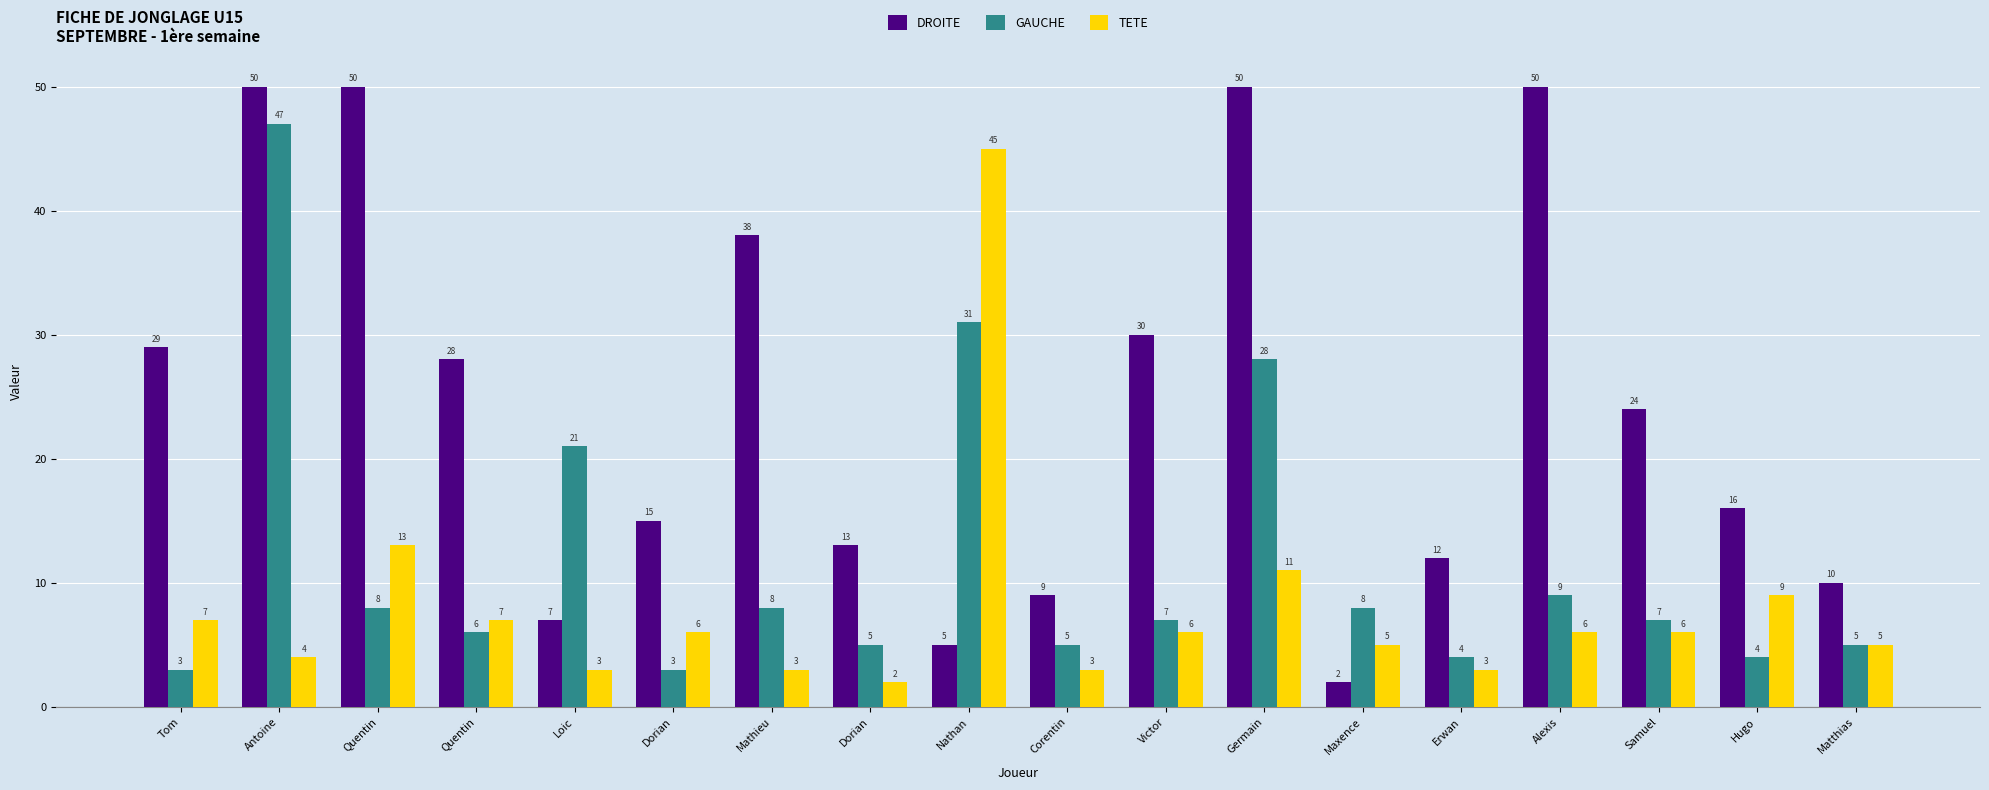

List the labels in order of DROITE value, smallest first.

Maxence, Nathan, Loic, Corentin, Matthias, Erwan, Dorian, Dorian, Hugo, Samuel, Quentin, Tom, Victor, Mathieu, Antoine, Quentin, Germain, Alexis